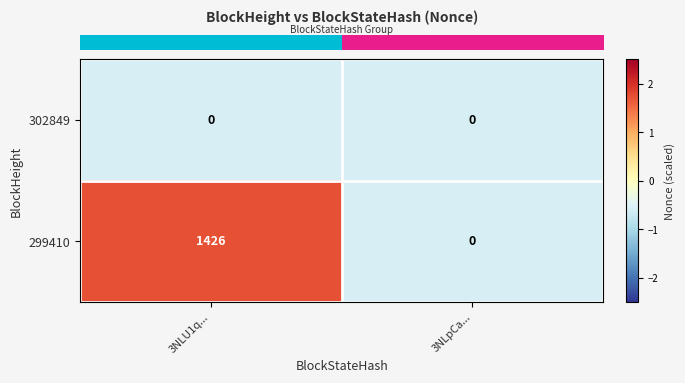

What is the spread (max minus min) of values at 3NLU1q...?

1426